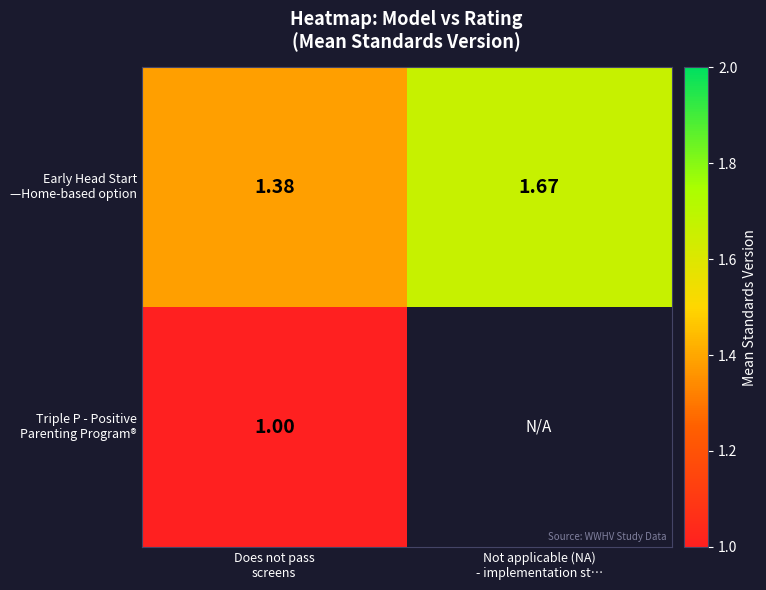

At which label does Triple P - Positive Parenting Program® reach its minimum?

Does not pass screens